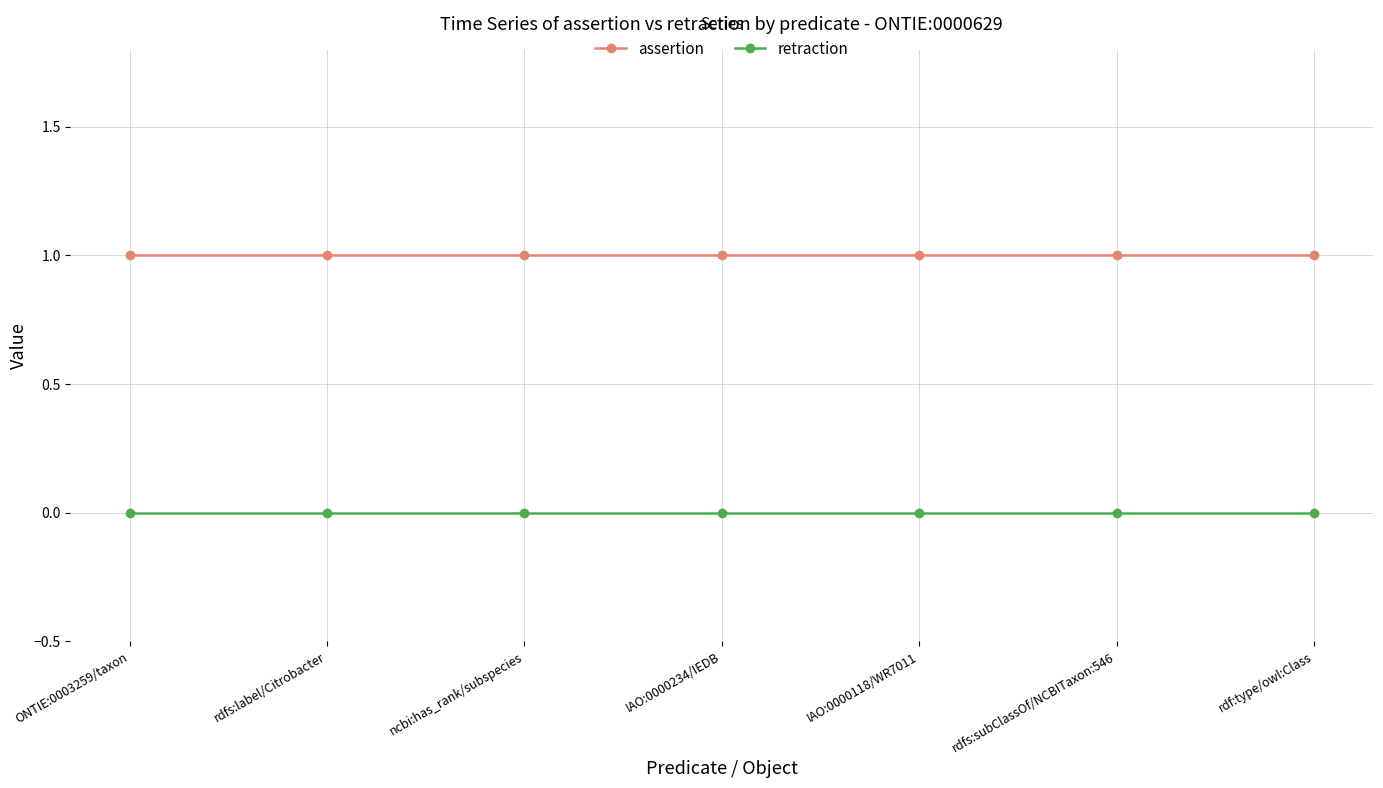

Which series has the largest total across all categories?

assertion